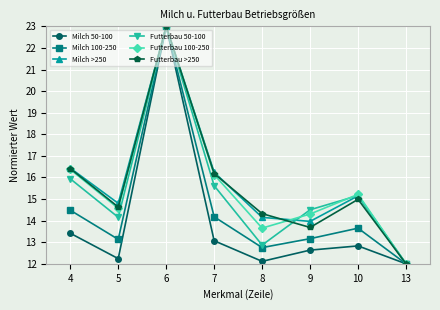

How many values in the Futterbau >250 series exceed 14?

6